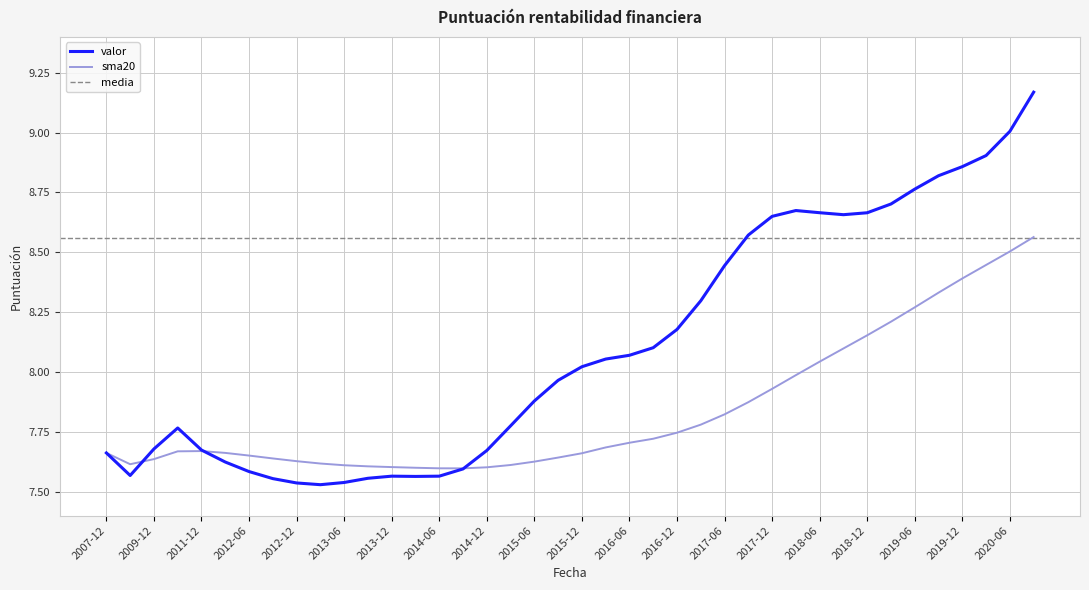

What is the difference between the valor values at 2016-06 and 2013-06?

0.5